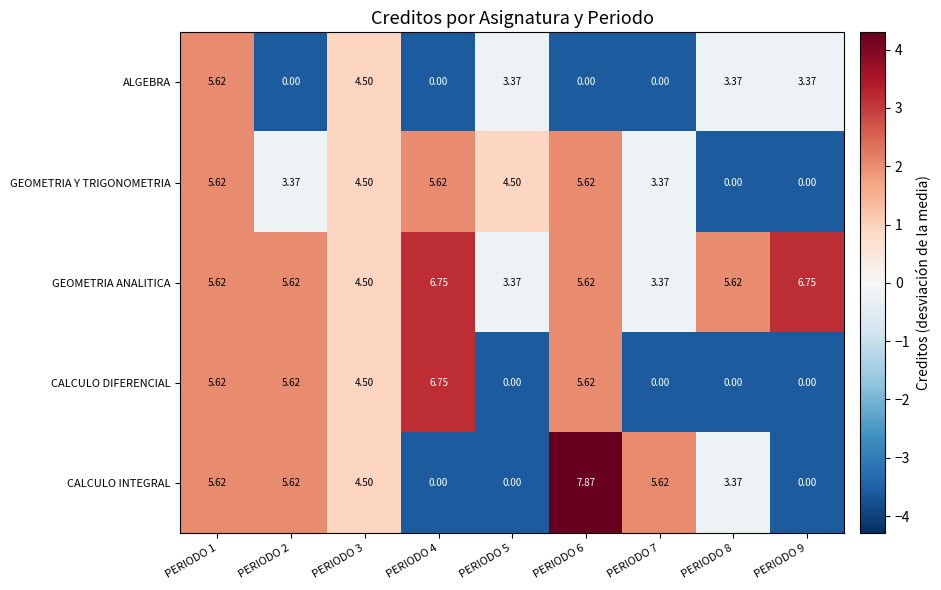

Which series has the widest spread of values?

CALCULO INTEGRAL